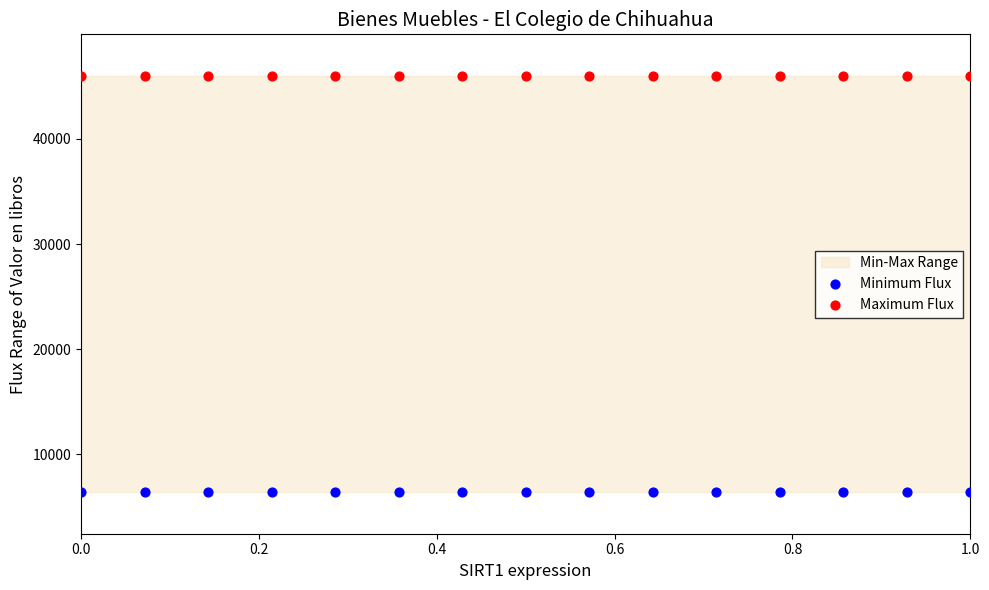

Which series contains the highest Y value?

Maximum Flux